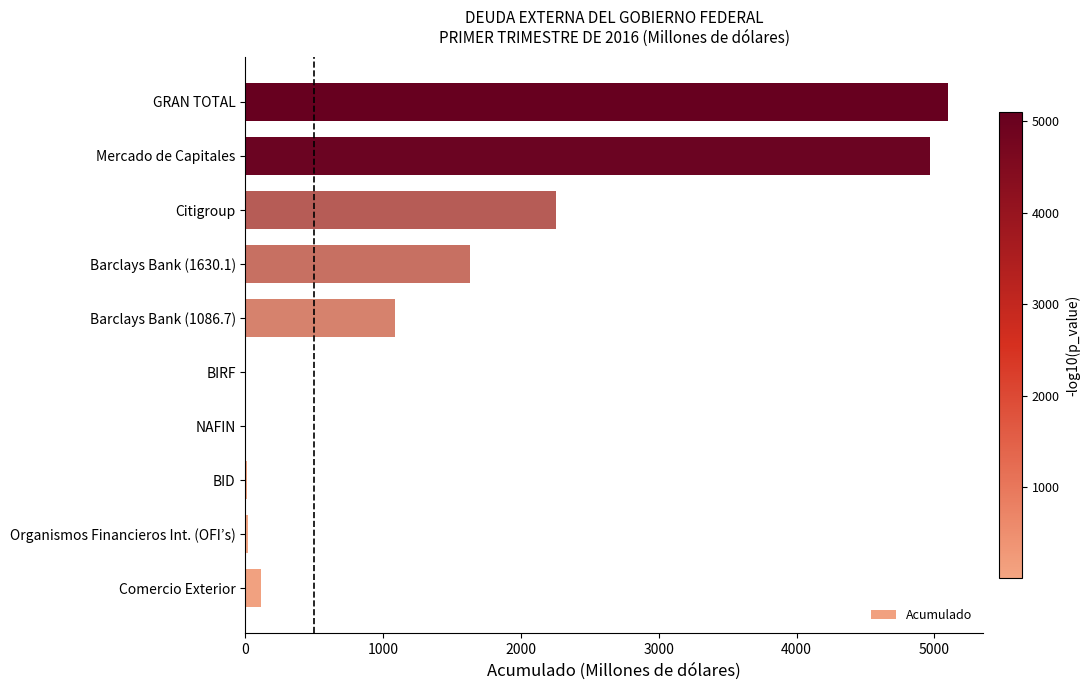

What is the average value?

1518.5